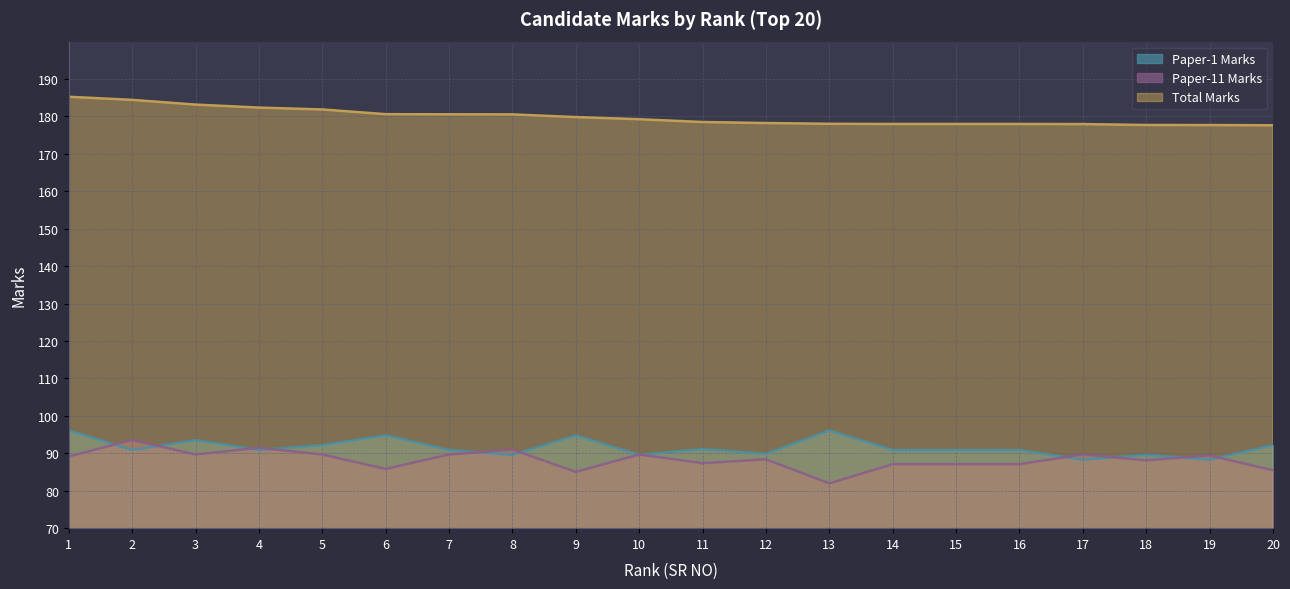

True or false: Total Marks has a value of 177.7 at 18.

True